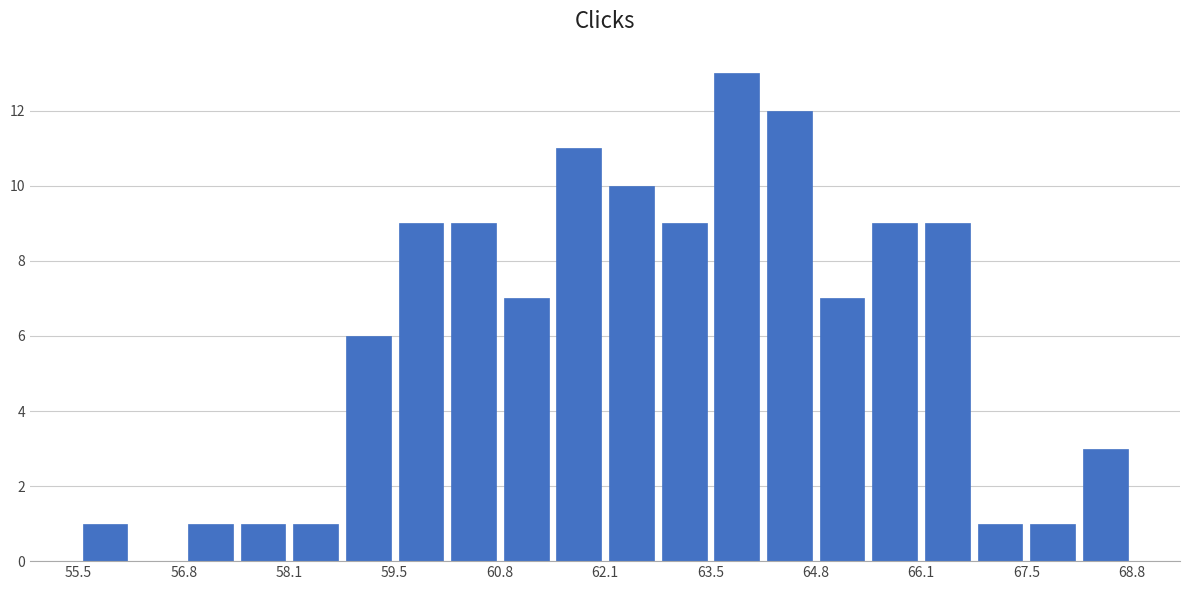

Around what value on the x-axis is the tallest bar? Give the approximate position of its centre, as read against the axis.

63.8